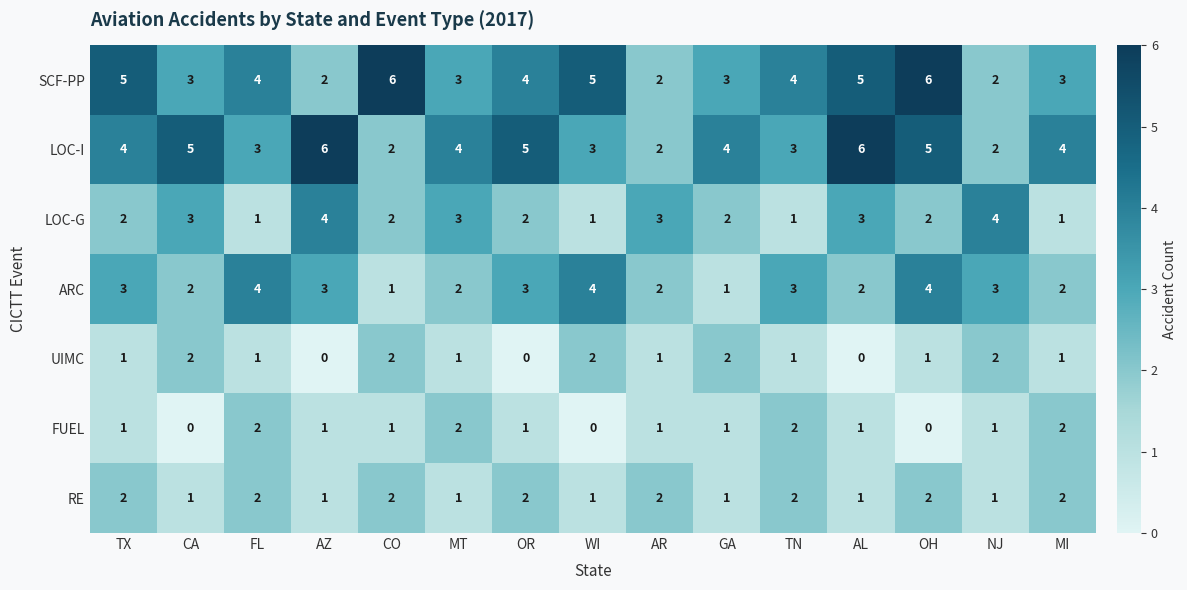

The value of ARC at MI is 3. True or false?

False